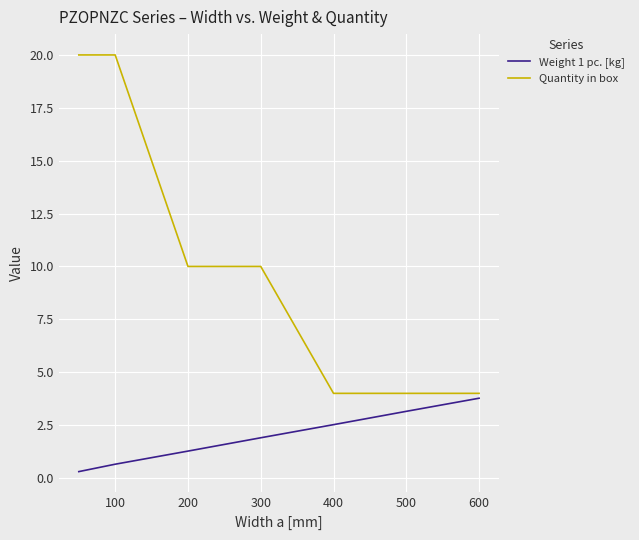

Rank the series by their maximum value, from lowest to highest.

Weight 1 pc. [kg], Quantity in box